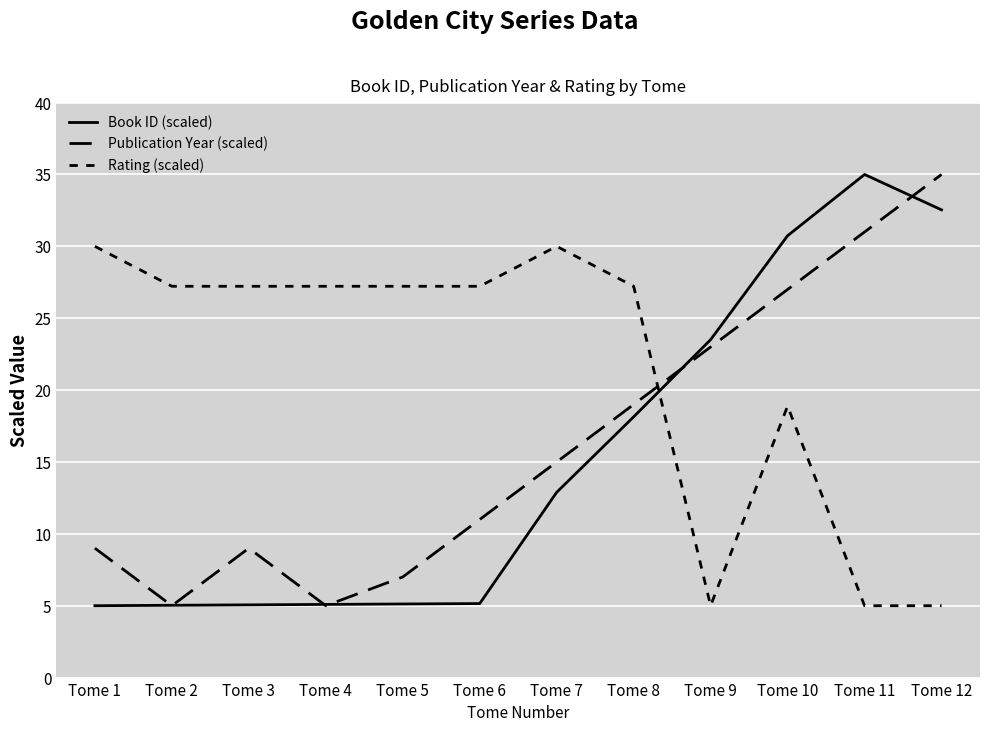

Where is the first local maximum for Book ID (scaled)?

Tome 11